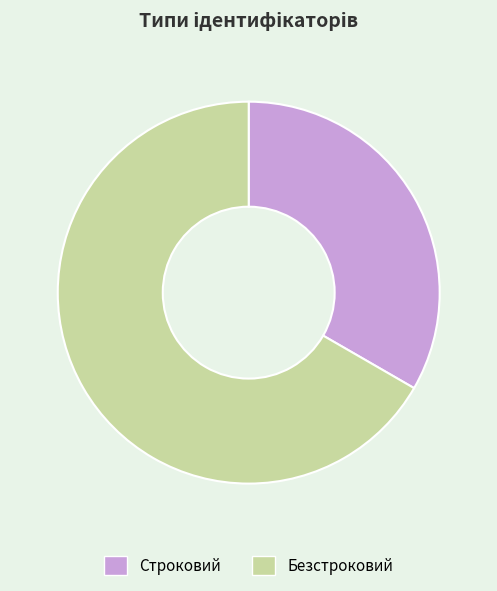

Count the number of slices in the pie.

2